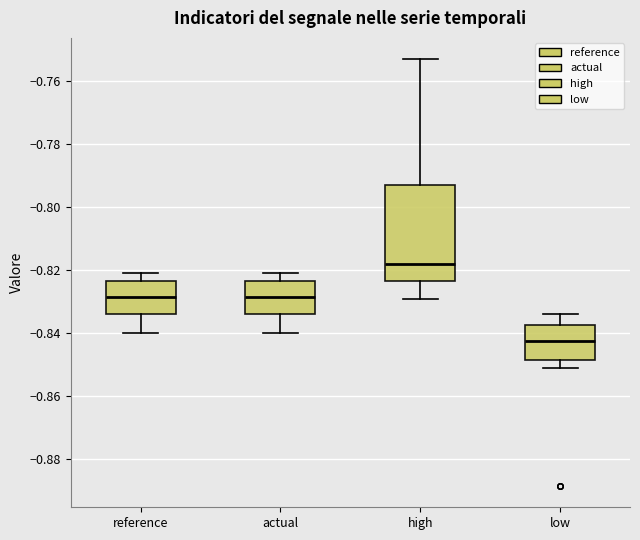

Comparing the boxes themselves (not the whiskers), which one is the tallest?

high